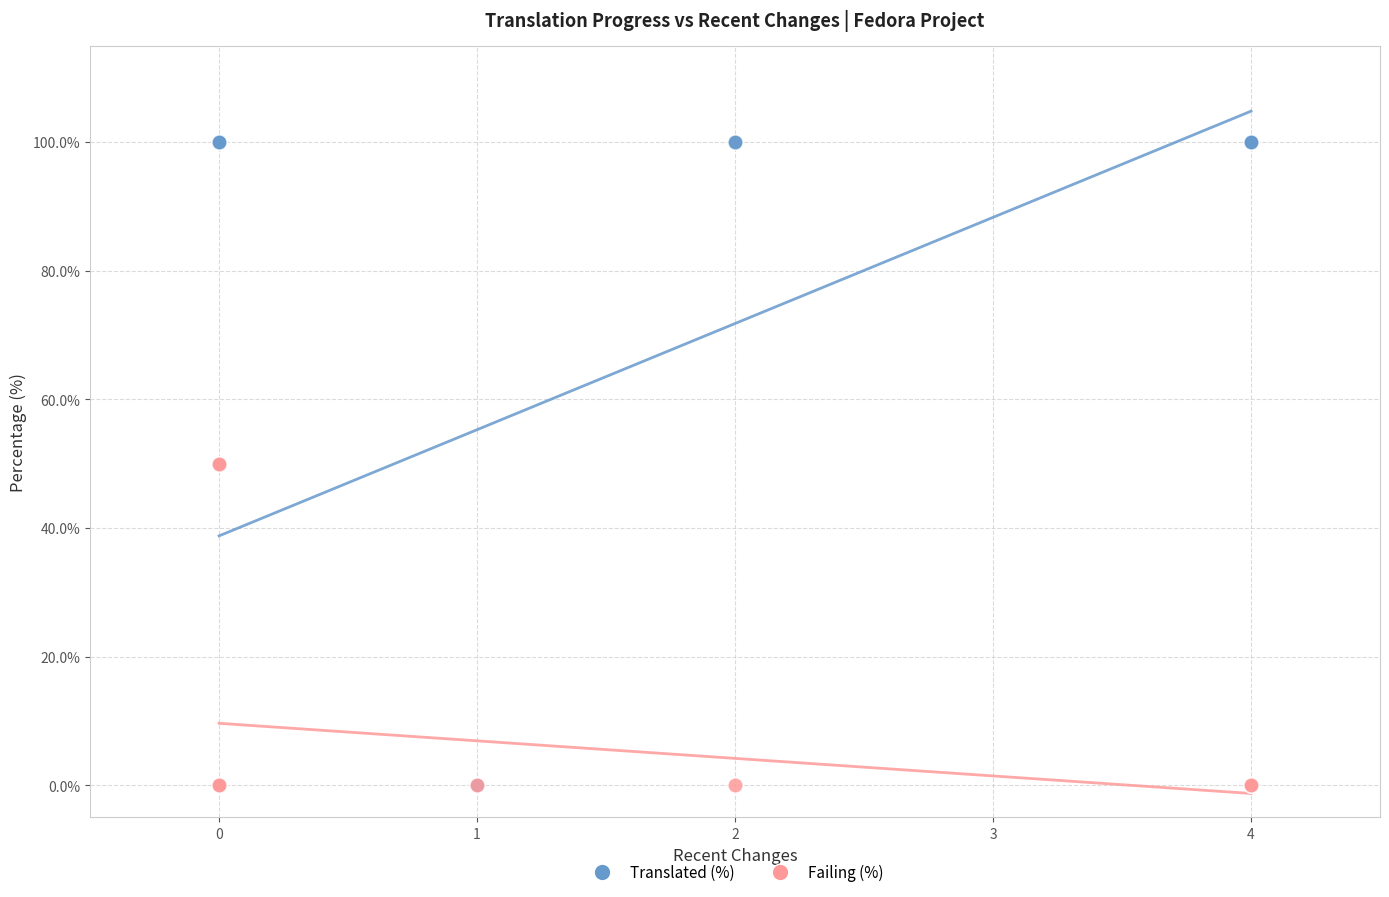

Which series has the widest spread of Y values?

Translated (%)